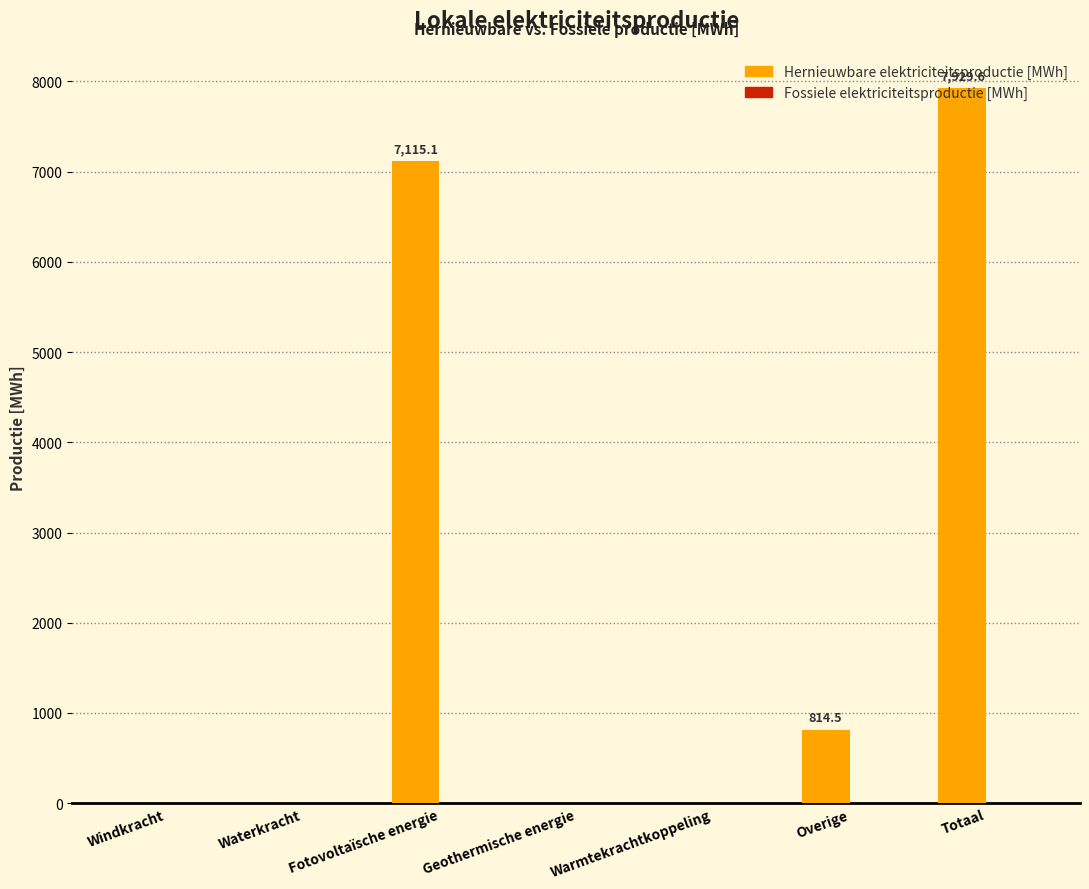

Are the bars horizontal?

No